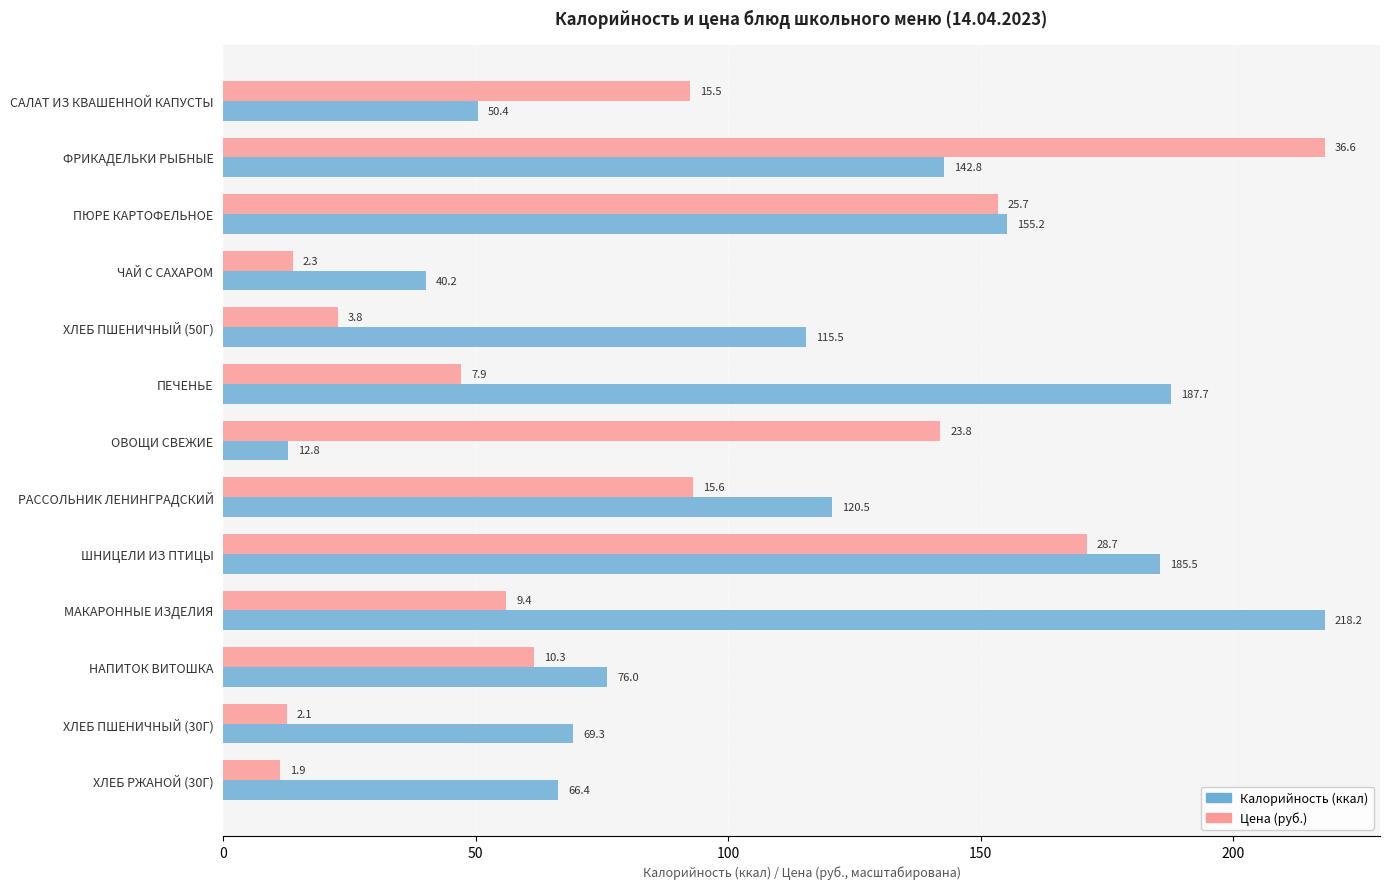

What is the difference between the highest and lowest values at НАПИТОК ВИТОШКА?

14.5